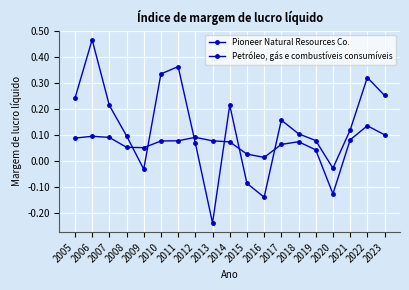

What is the sum of the Petróleo, gás e combustíveis consumíveis values at 2009 and 2011?

0.1